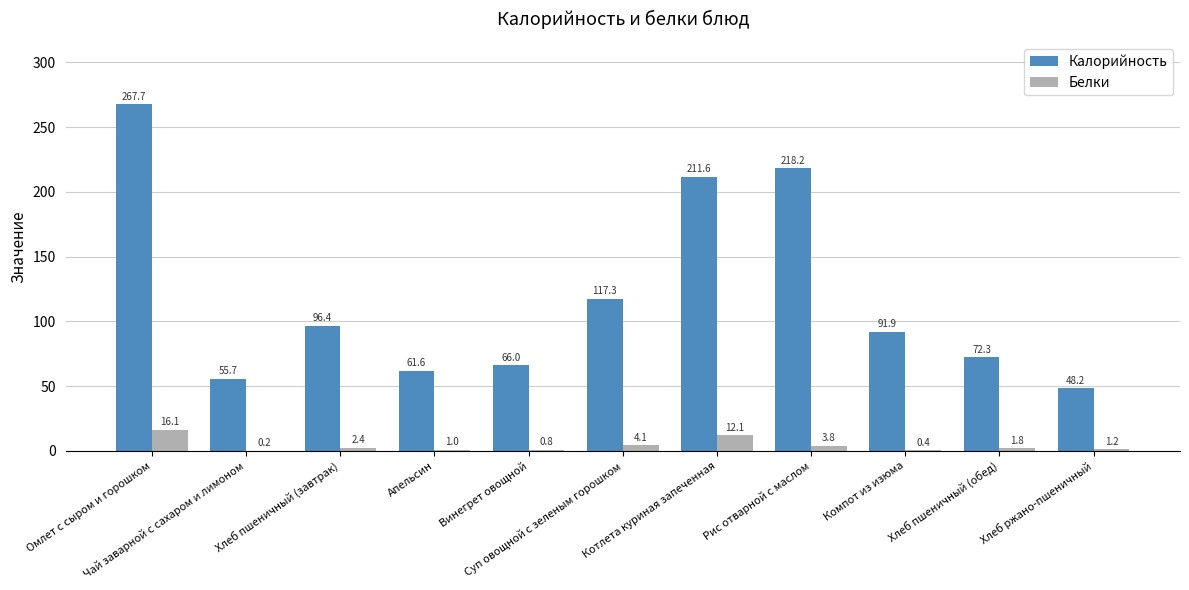

Are the bars horizontal?

No